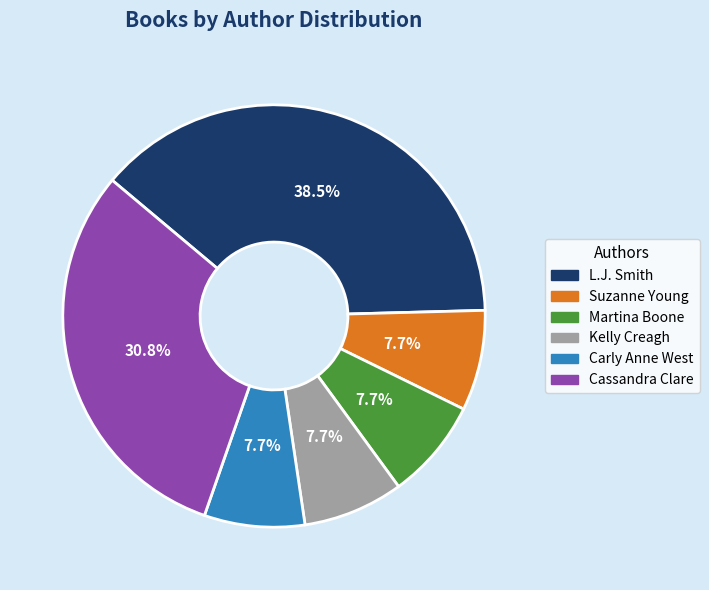

Between Carly Anne West and Cassandra Clare, which is larger?

Cassandra Clare